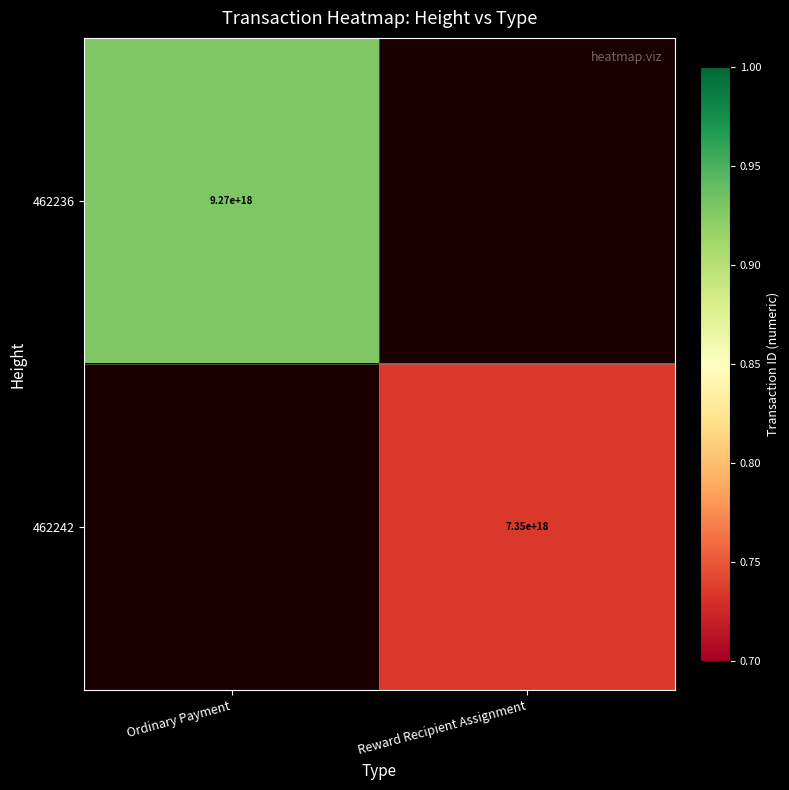

The value of 462236 at Ordinary Payment is 12352756712580640768. True or false?

False